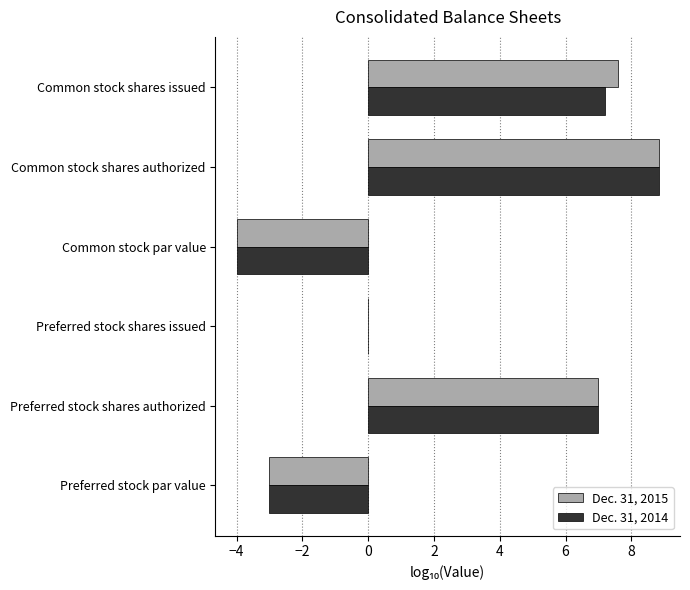

Between Preferred stock par value and Common stock shares issued, which series saw the biggest shift?

Dec. 31, 2015